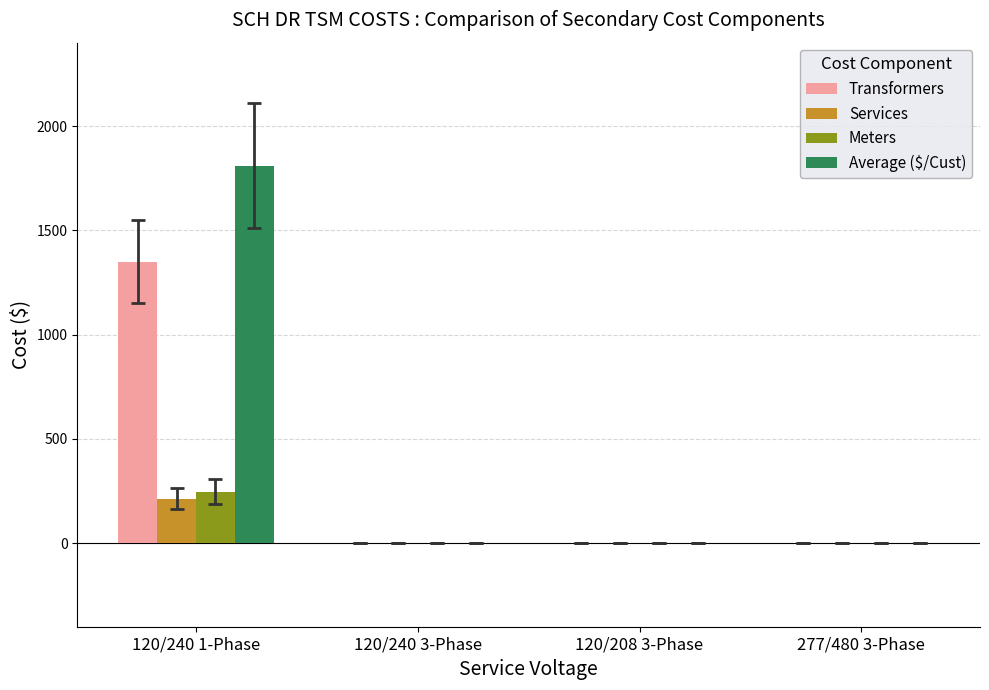

Are the bars horizontal?

No